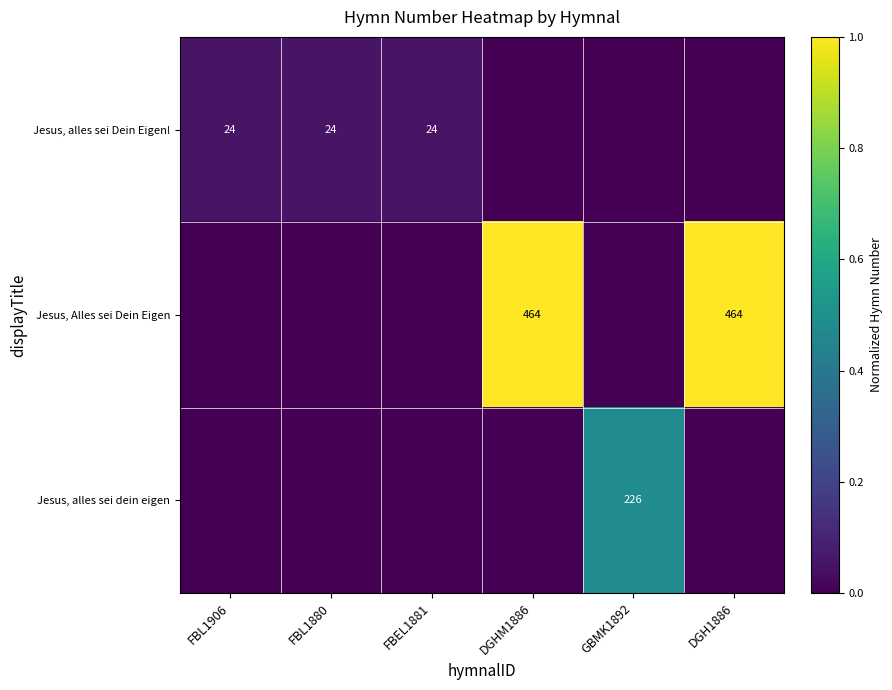

Is it true that Jesus, Alles sei Dein Eigen equals 464 at DGHM1886?

True